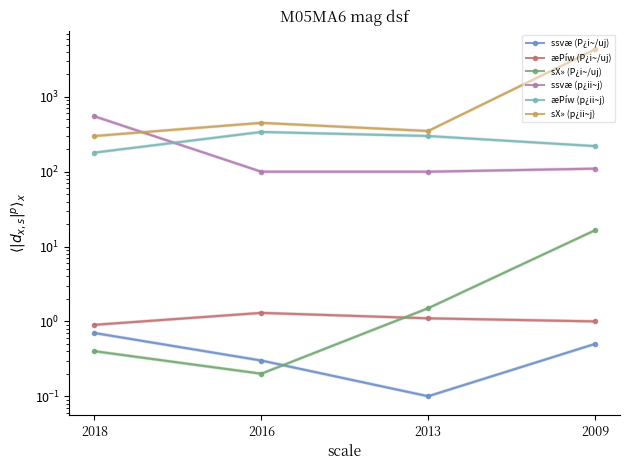

At which label does sX» (p¿ii~j) first exceed 450?

2009